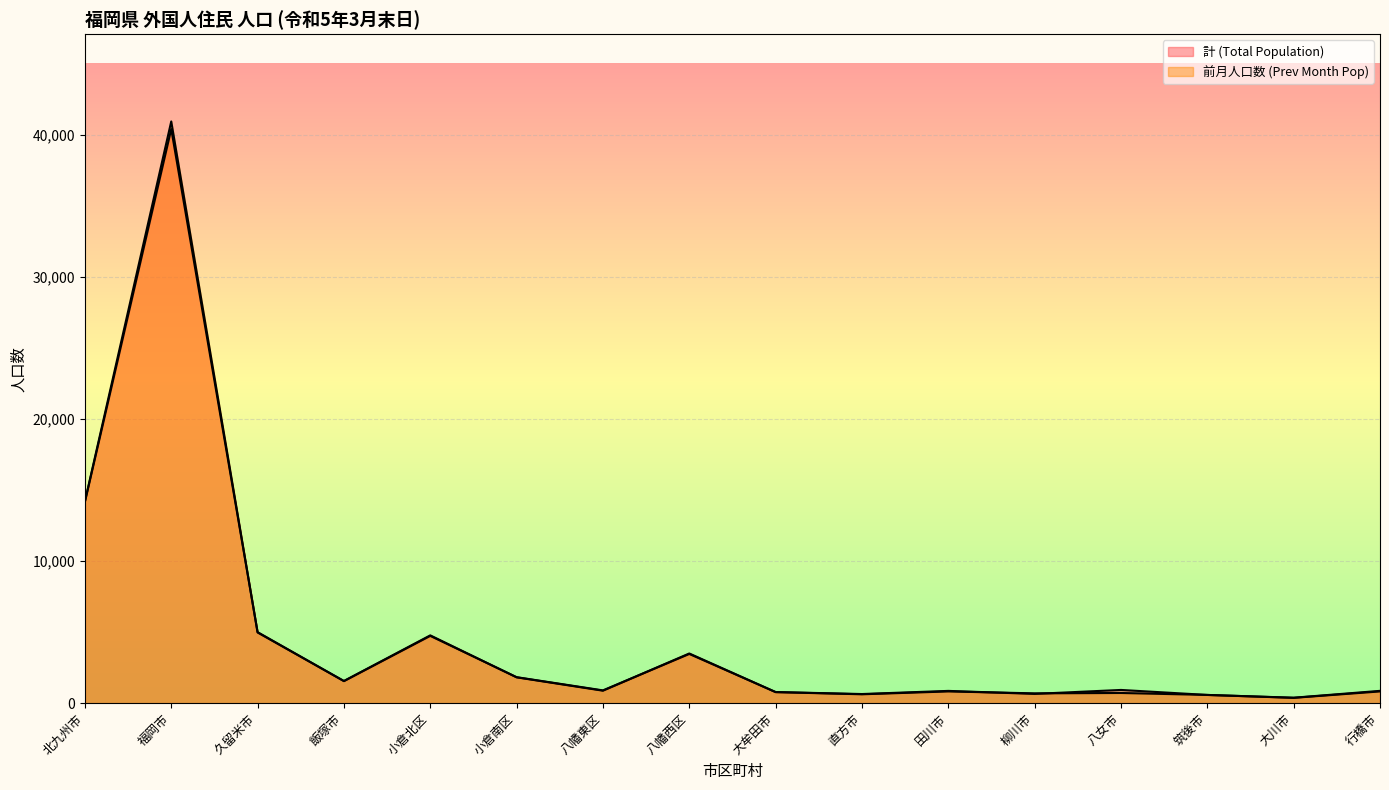

Where do 計 (Total Population) and 前月人口数 (Prev Month Pop) first cross each other?

福岡市 and 久留米市